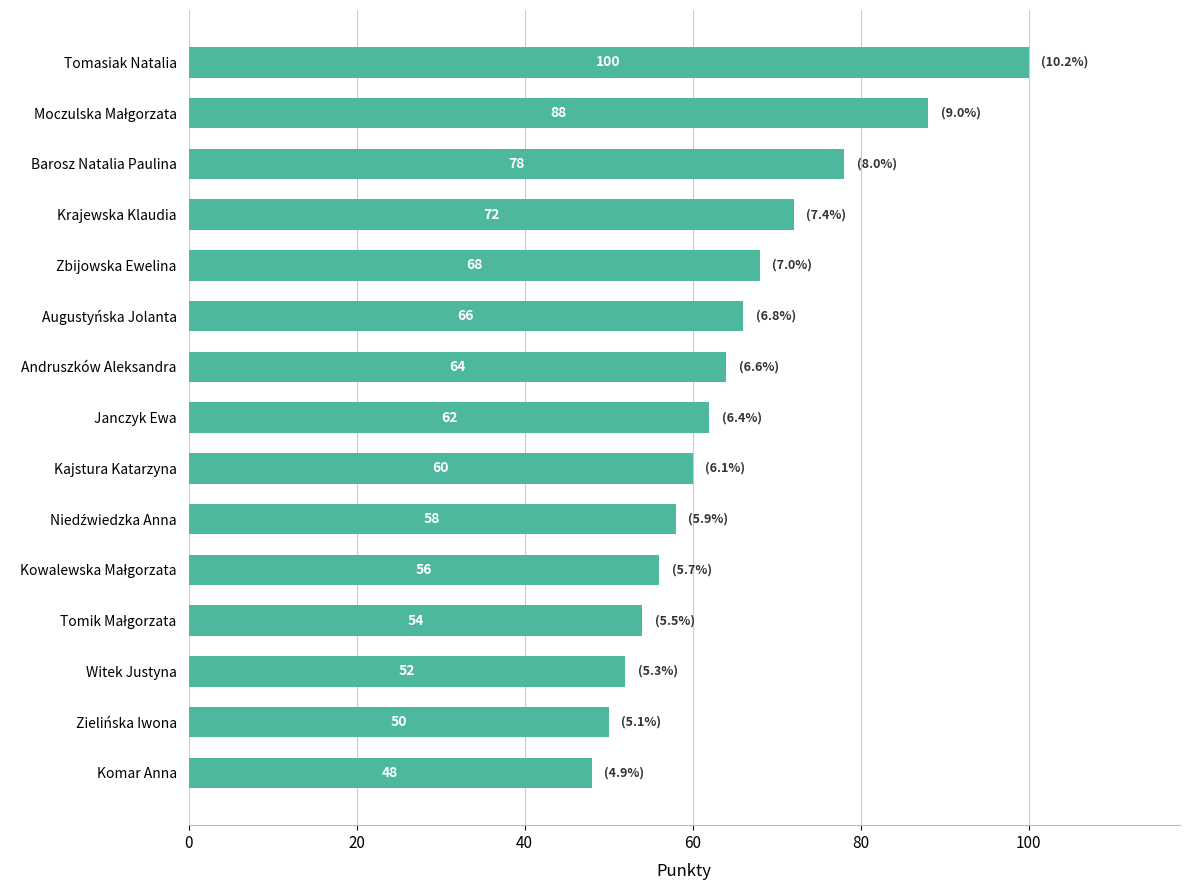

Reading top to bottom, what are all the values shown in this chart?

100	88	78	72	68	66	64	62	60	58	56	54	52	50	48